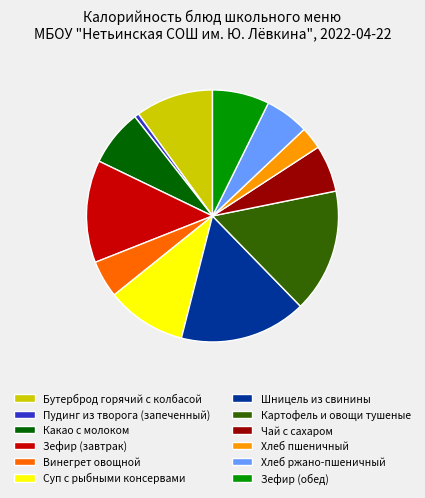

What is the smallest slice in the pie chart?

Пудинг из творога (запеченный)